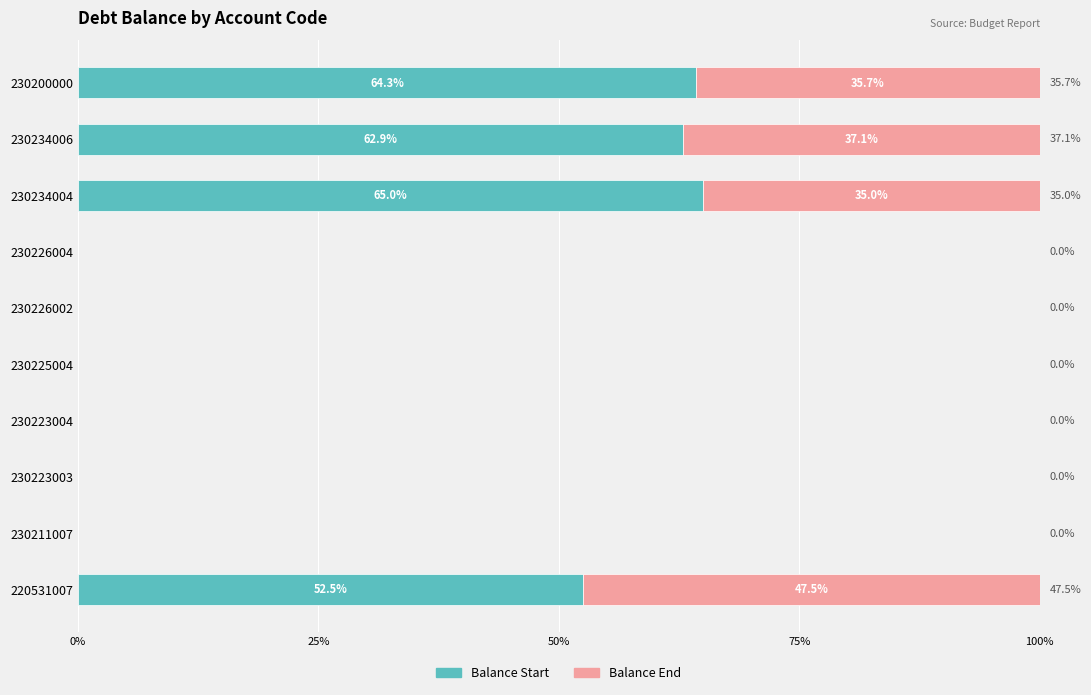

What is the total value across all series at 230234006?

100.0